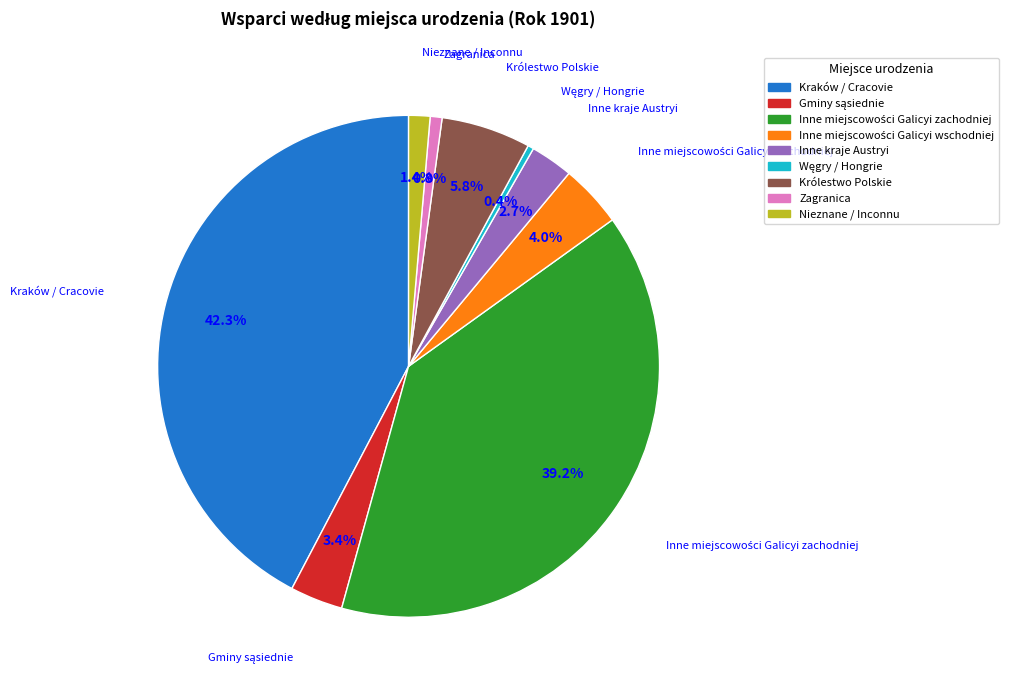

What percentage is NOT represented by Zagranica?

99.2%